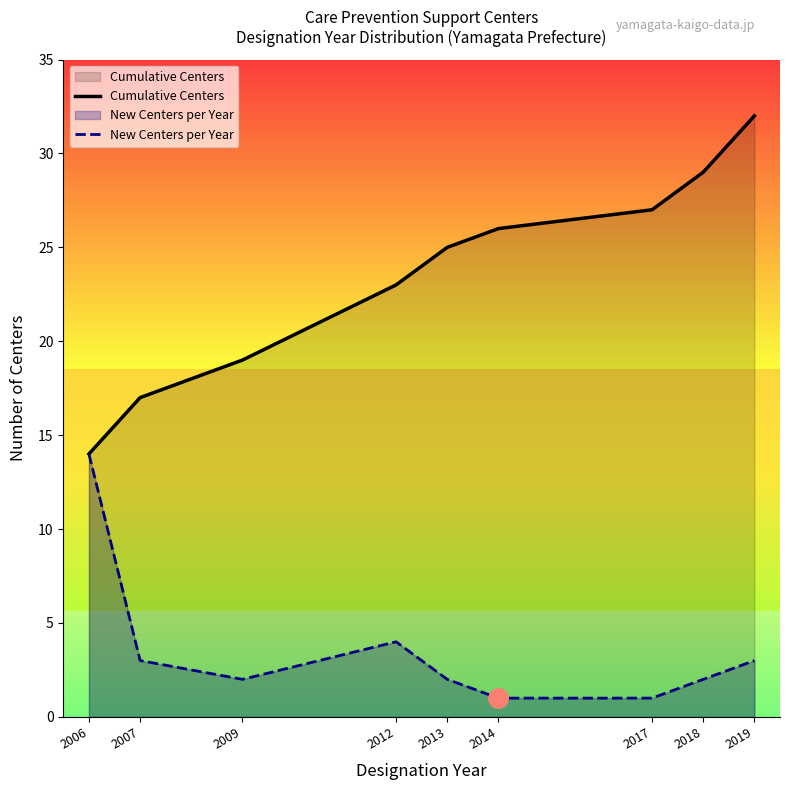

What is the sum of the New Centers per Year values at 2019 and 2006?

17